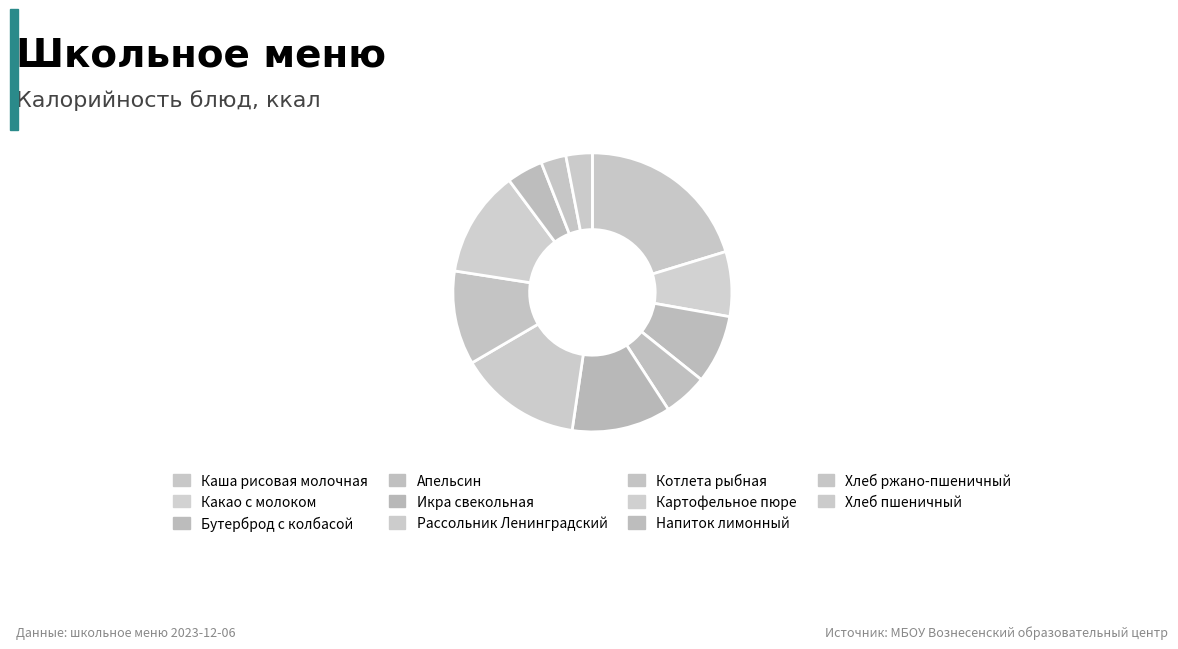

Is it true that Хлеб ржано-пшеничный is 3% of the pie?

True